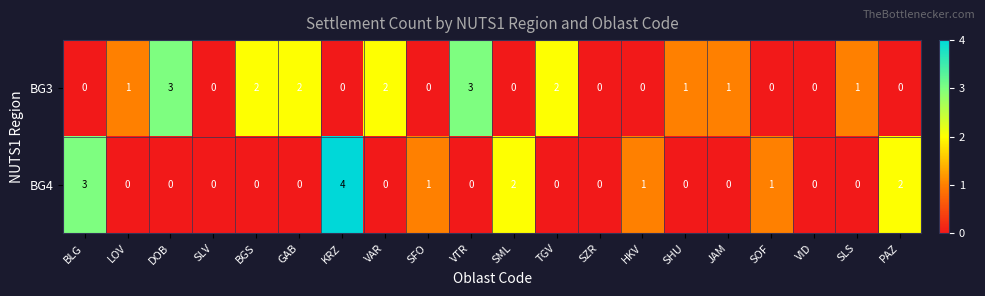

What is the difference between the second highest and minimum values in the BG4 series?

3